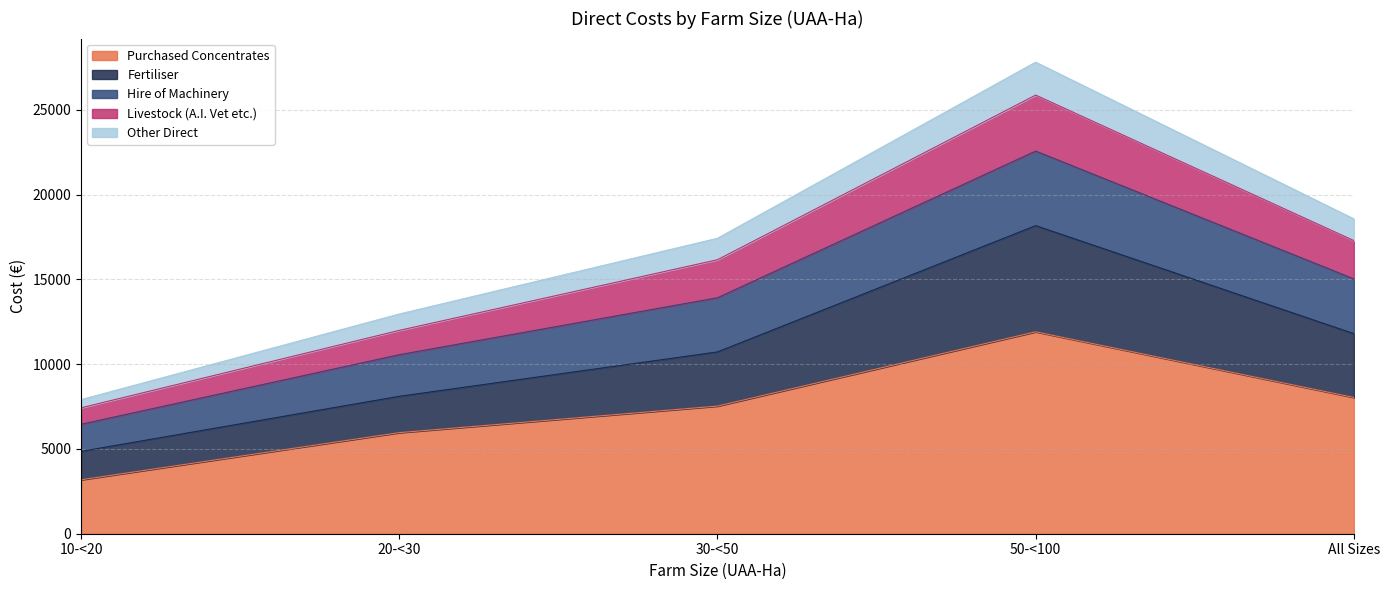

Does the chart display data point markers on the line(s)?

No